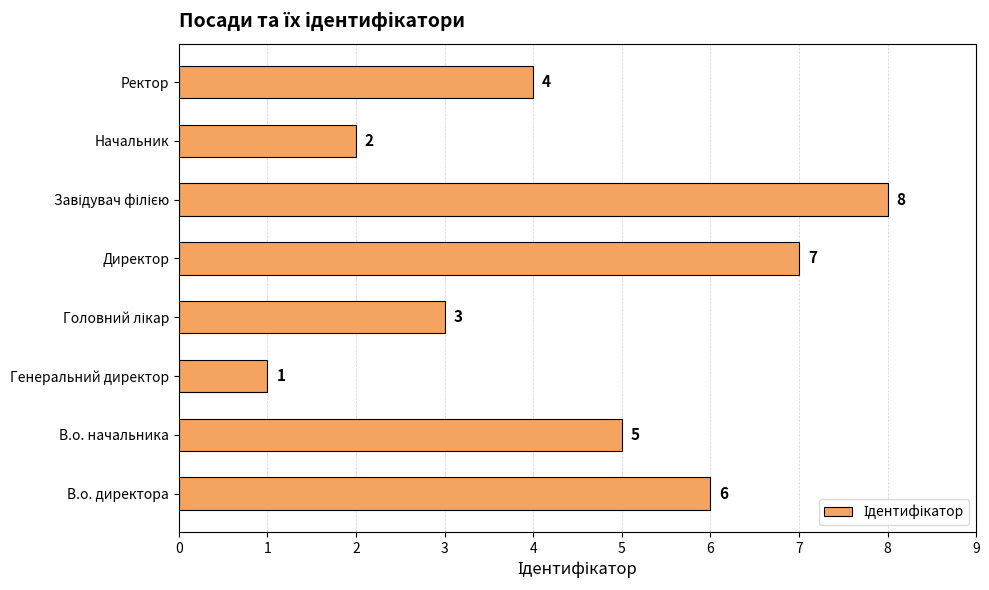

What value does the data have at Директор?

7